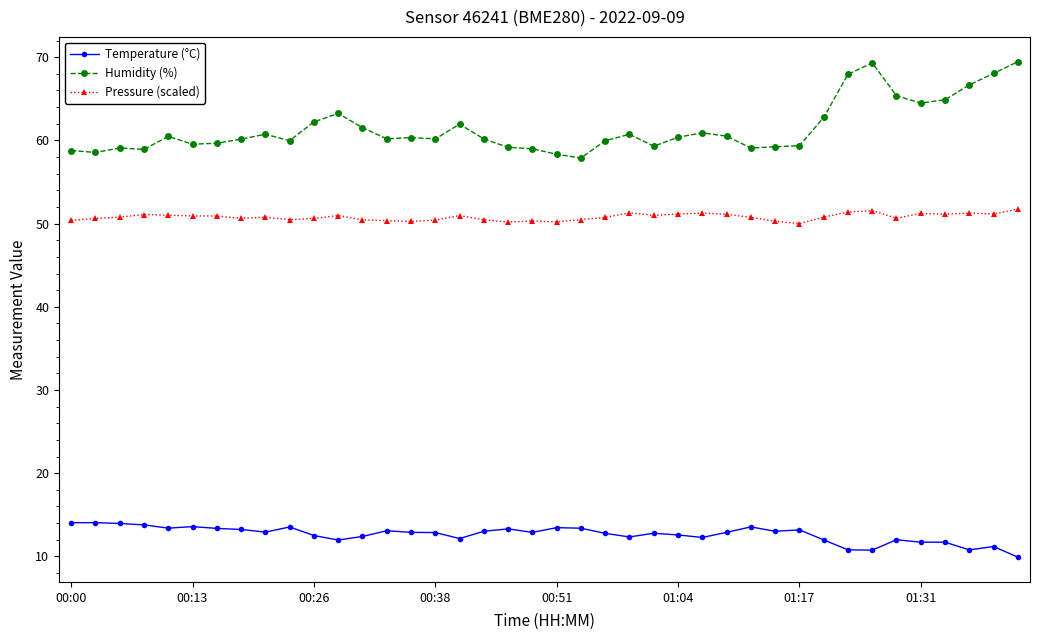

At how many categories does at least one series exceed 25?

40